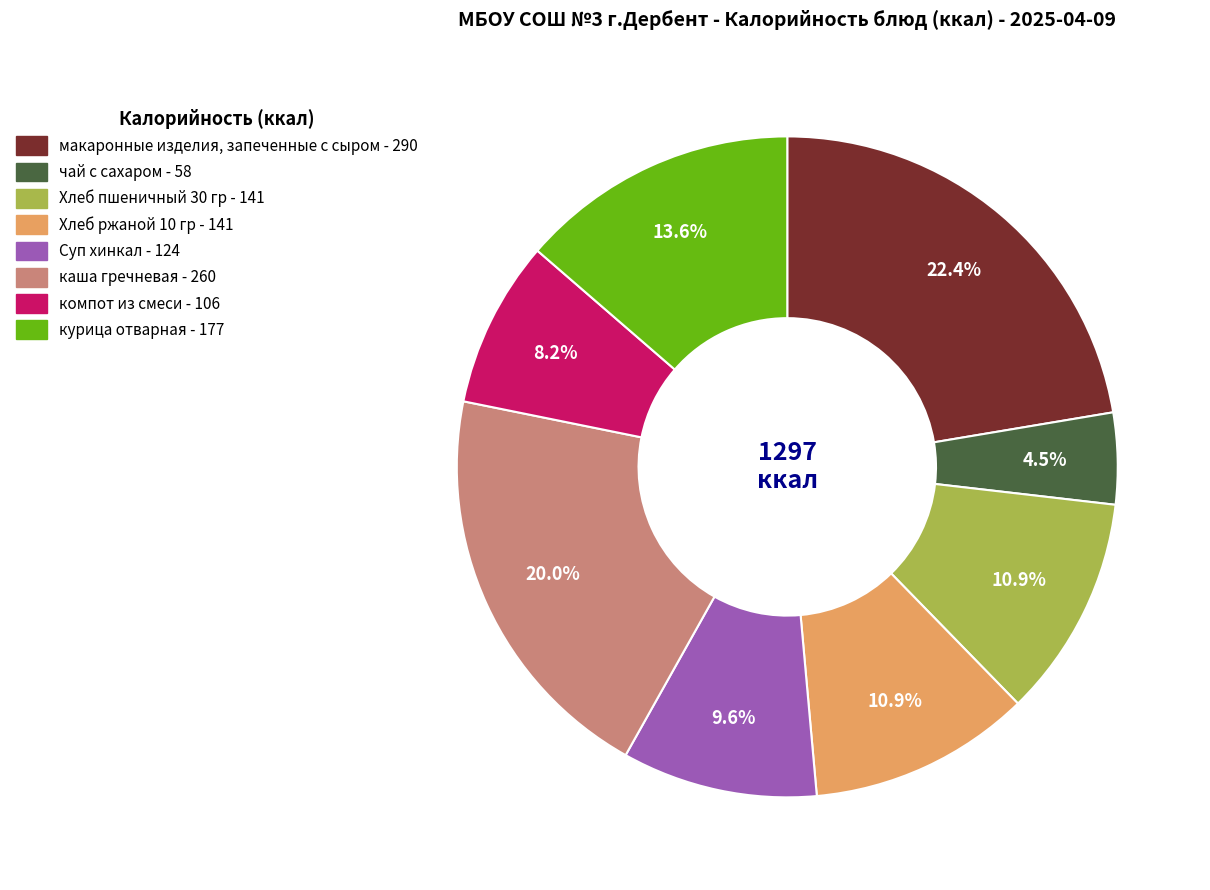

To the nearest percent, what portion does компот из смеси represent?

8%